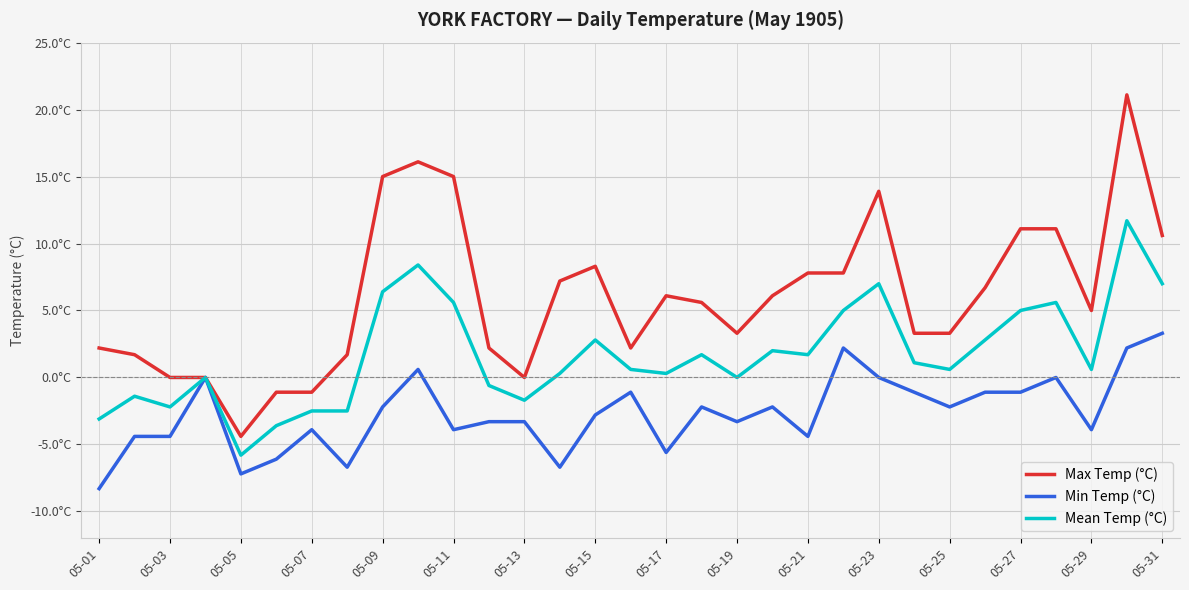

Which series has the largest total across all categories?

Max Temp (°C)